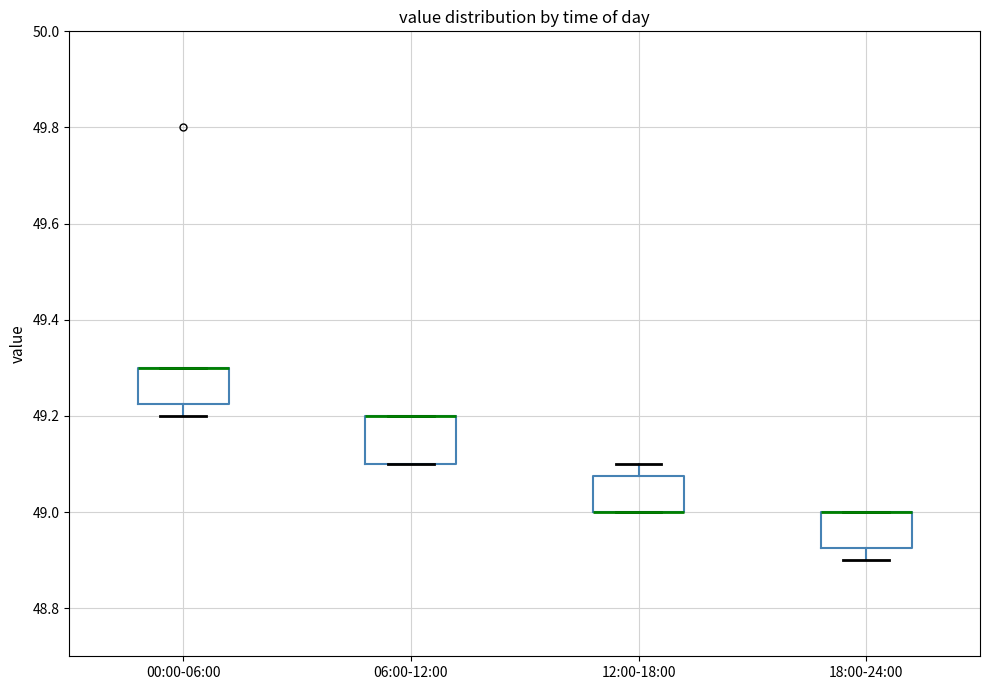

Where is the lower edge of the box for 06:00-12:00 on the y-axis? The values are not printed on the chart, so give them approximately, as read against the axis.

49.10